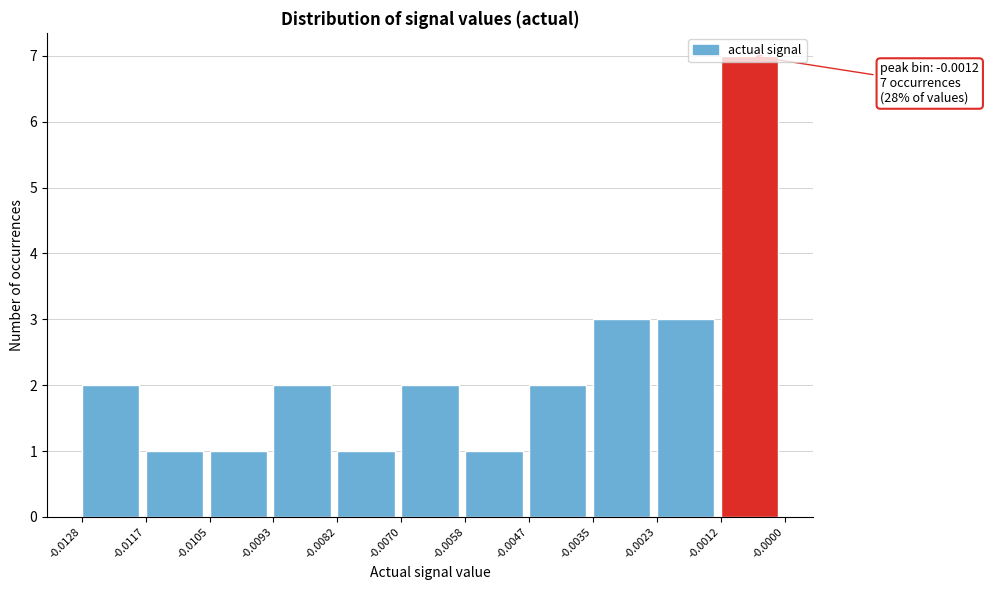

Over which range of the x-axis is the bar tallest?

-0.0012 to -0.0000